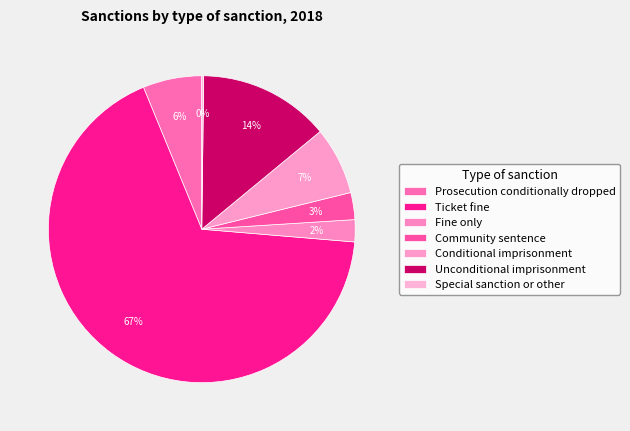

True or false: Conditional imprisonment accounts for 19% of the total.

False